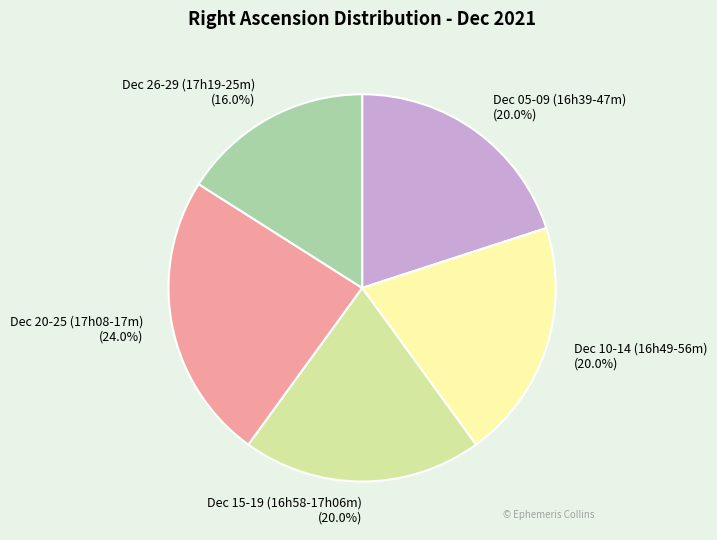

Which has a higher value, Dec 20-25 (17h08-17m) (24.0%) or Dec 10-14 (16h49-56m) (20.0%)?

Dec 20-25 (17h08-17m) (24.0%)